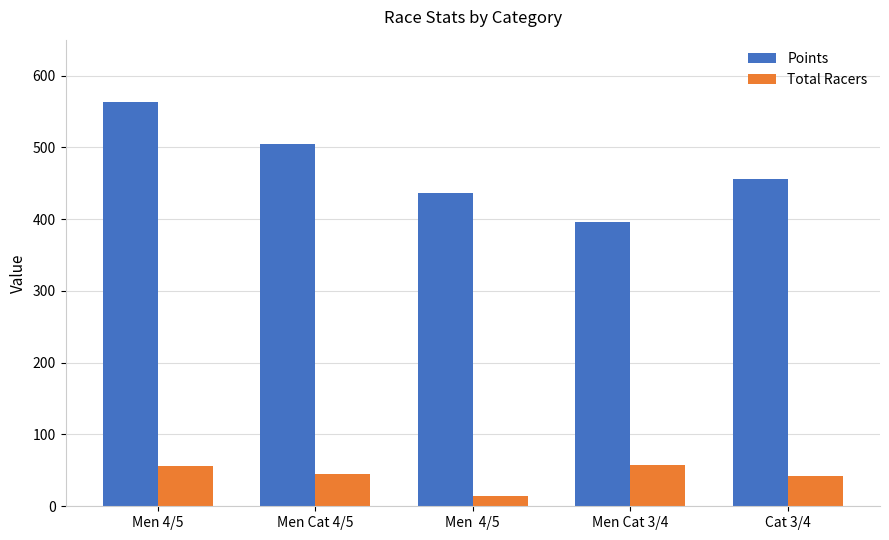

How many bars are there in each group?

2